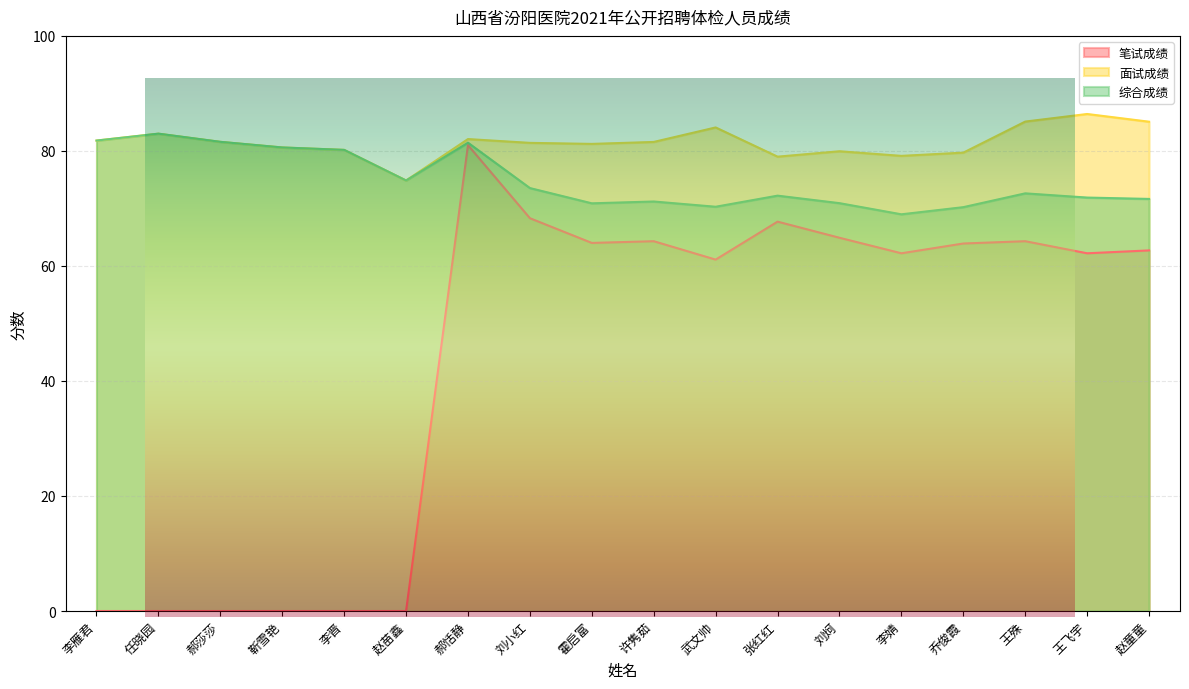

How many data points in 综合成绩 are above 72?

10